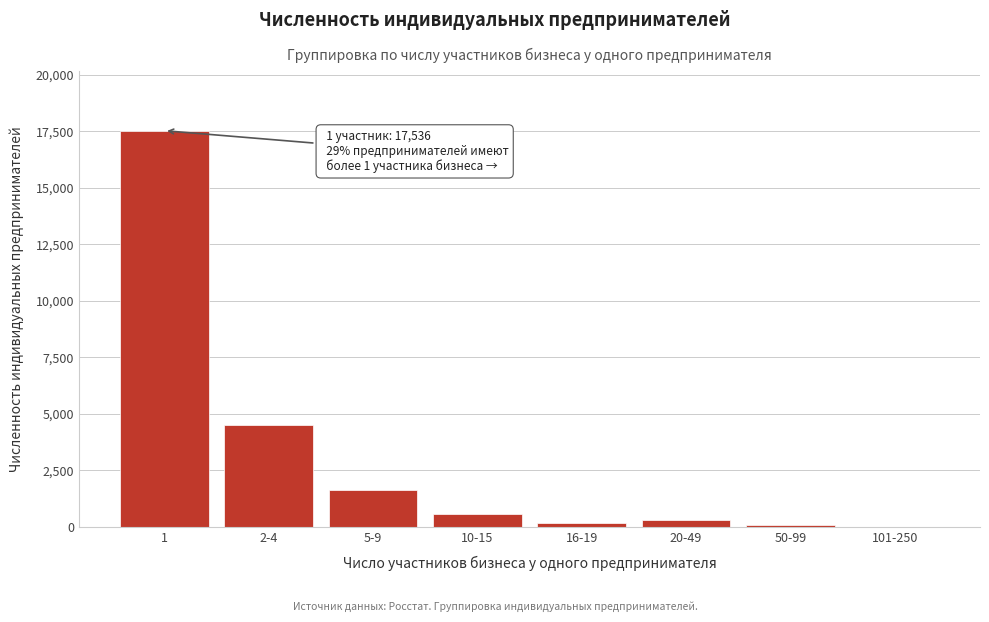

Where is the data nearest to the value 8769?

2-4